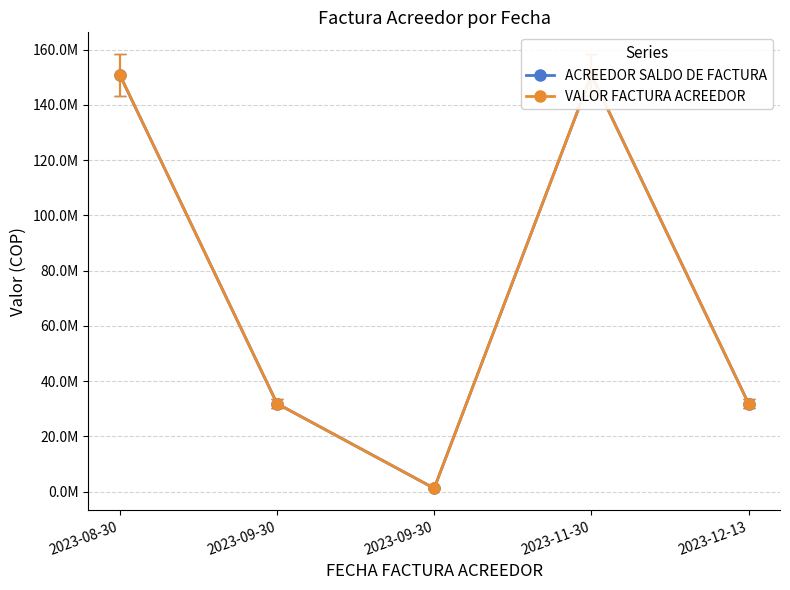

Is this an area chart (filled region under the line)?

No